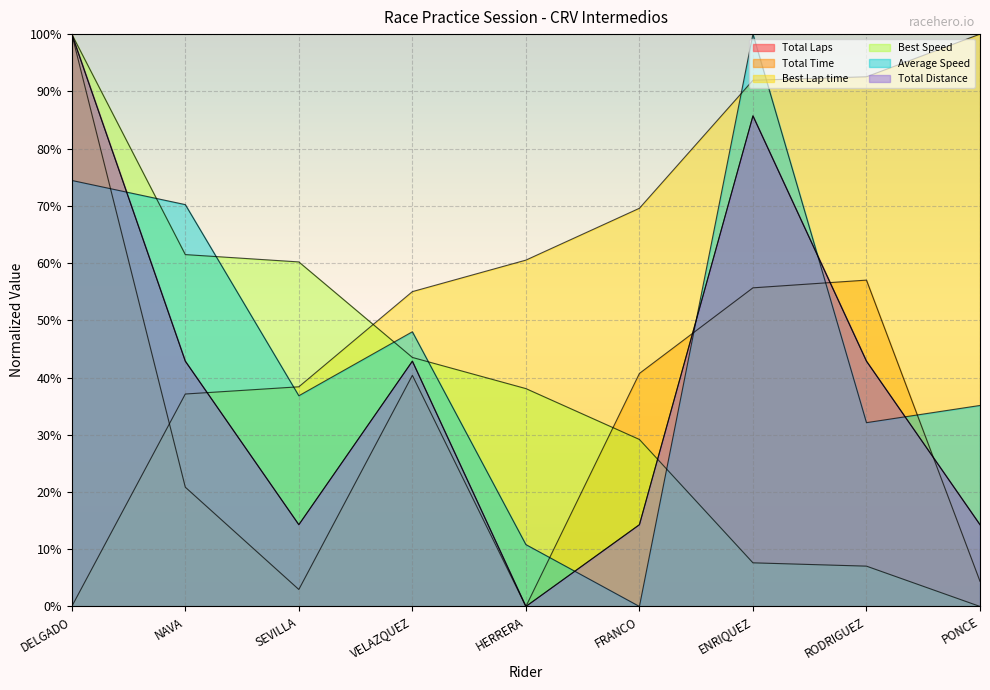

At which category is the sum across all series the highest?

DELGADO